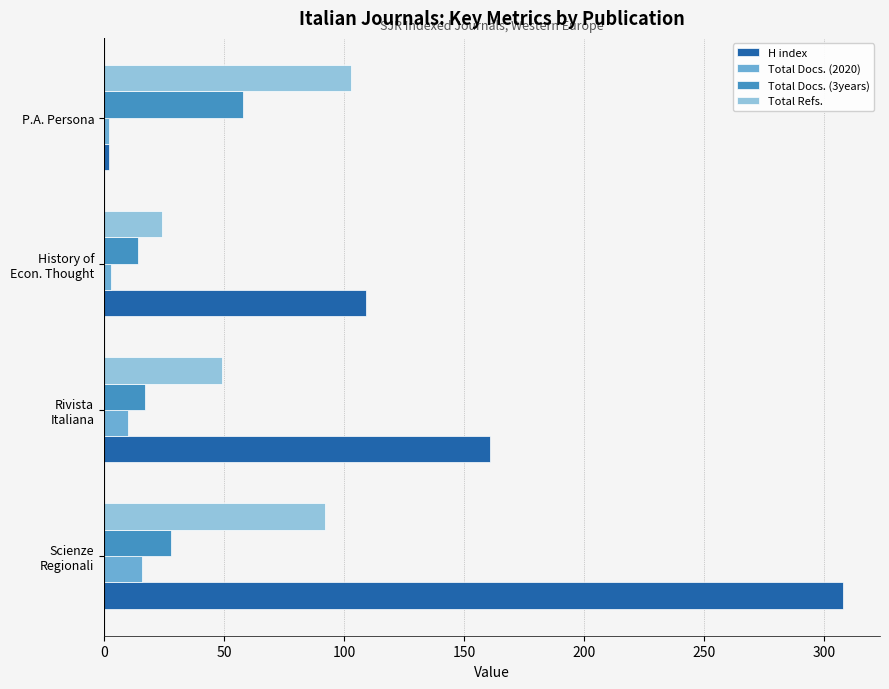

How many series are shown in this chart?

4